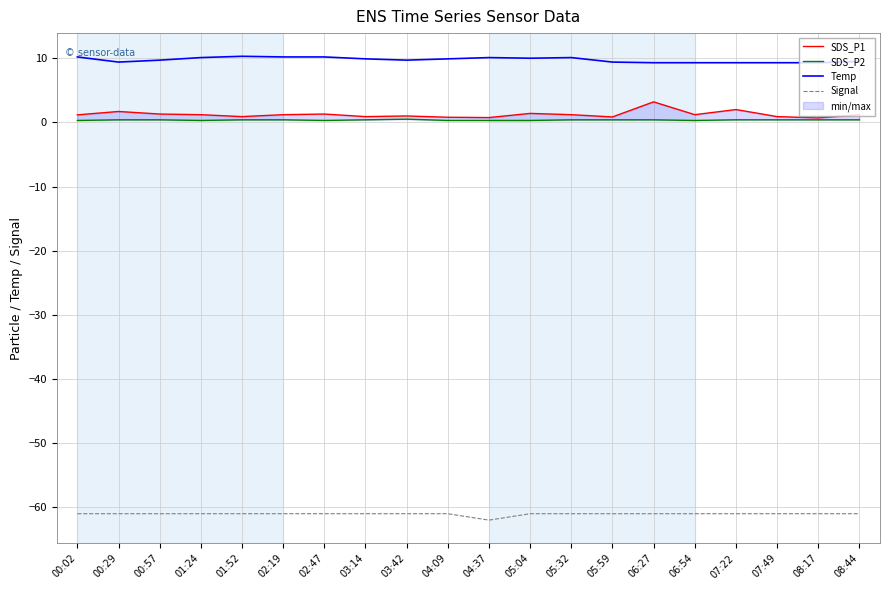

The value of Signal at 01:52 is -61.0. True or false?

True